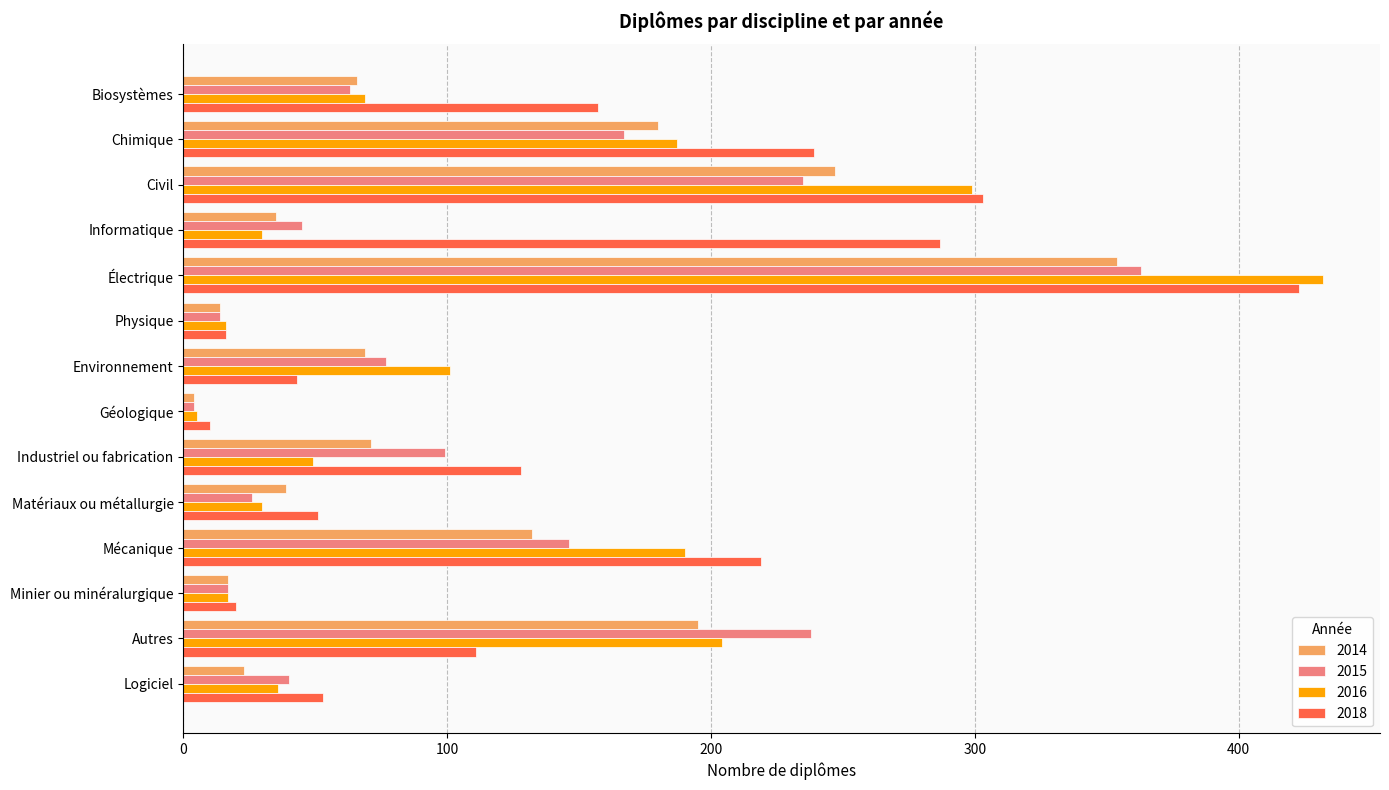

What is the difference between the highest and lowest values at Industriel ou fabrication?

79